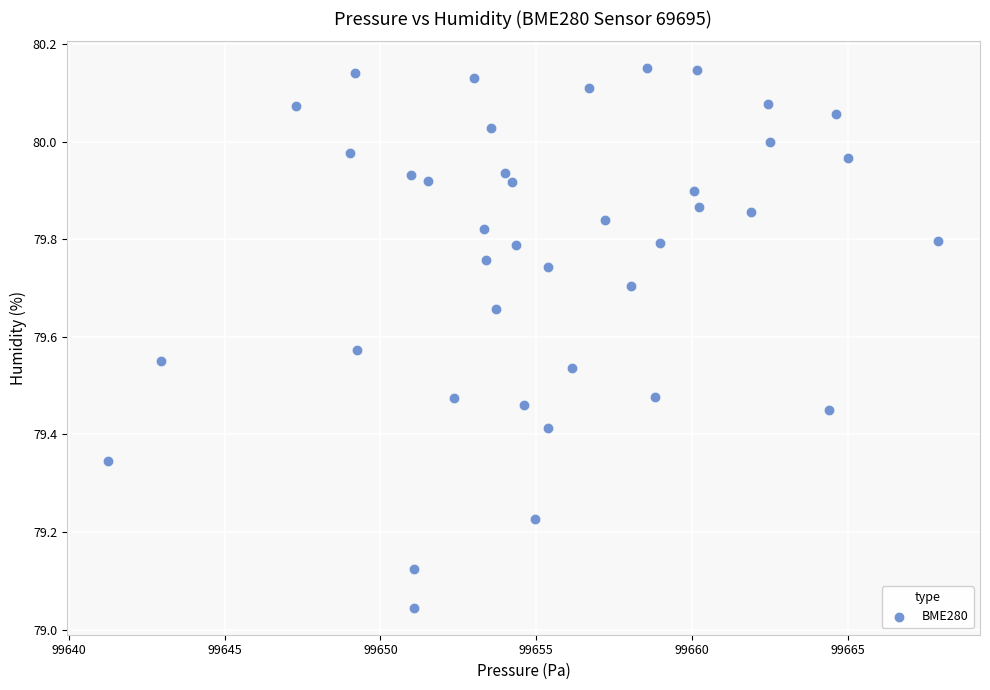

What is the range of X values (max minus min)?

26.6